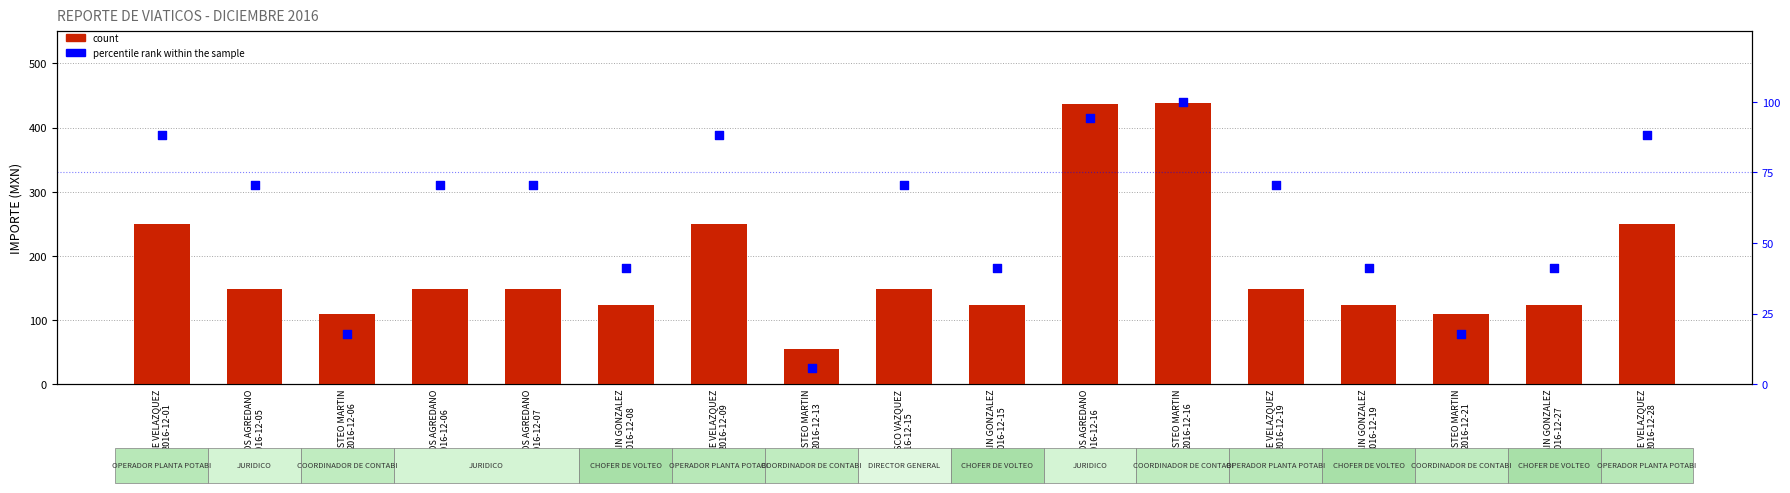

At how many categories does at least one series exceed 128?

10